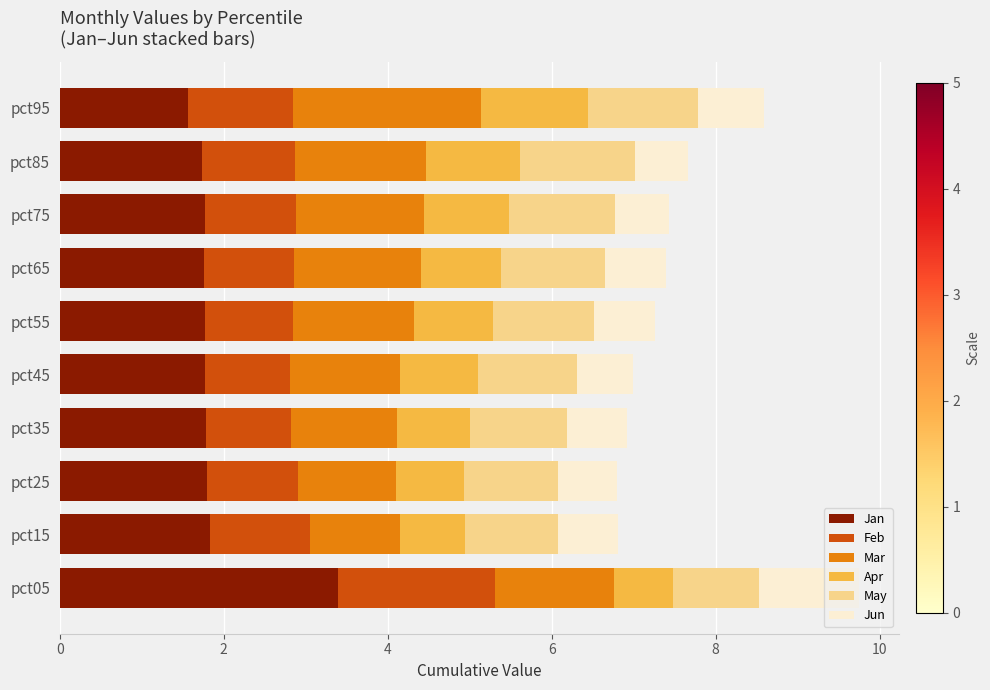

The value of Jan at pct75 is 2.6. True or false?

False